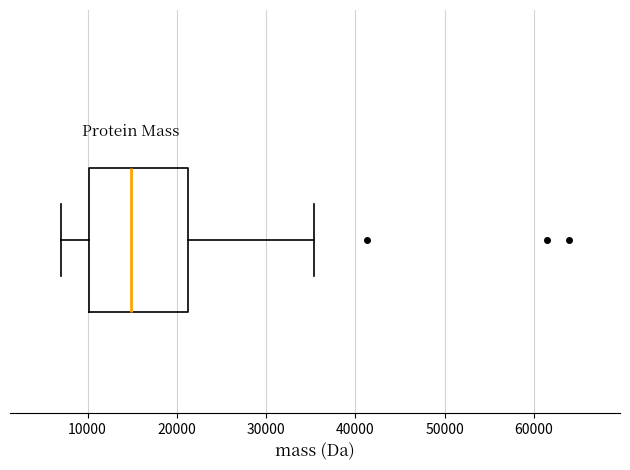

Where does the left whisker of the box end on the x-axis? The values are not printed on the chart, so give them approximately, as read against the axis.

7000